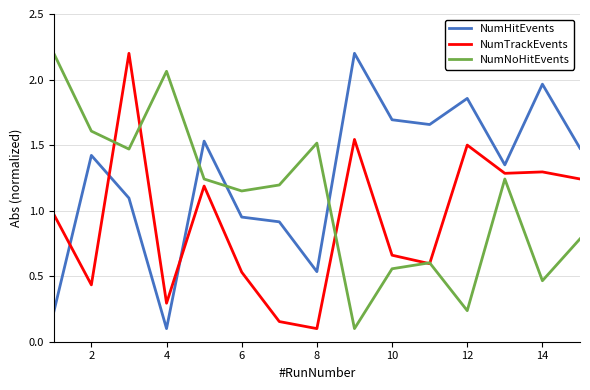

Rank the series by their average value, from highest to lowest.

NumHitEvents, NumNoHitEvents, NumTrackEvents